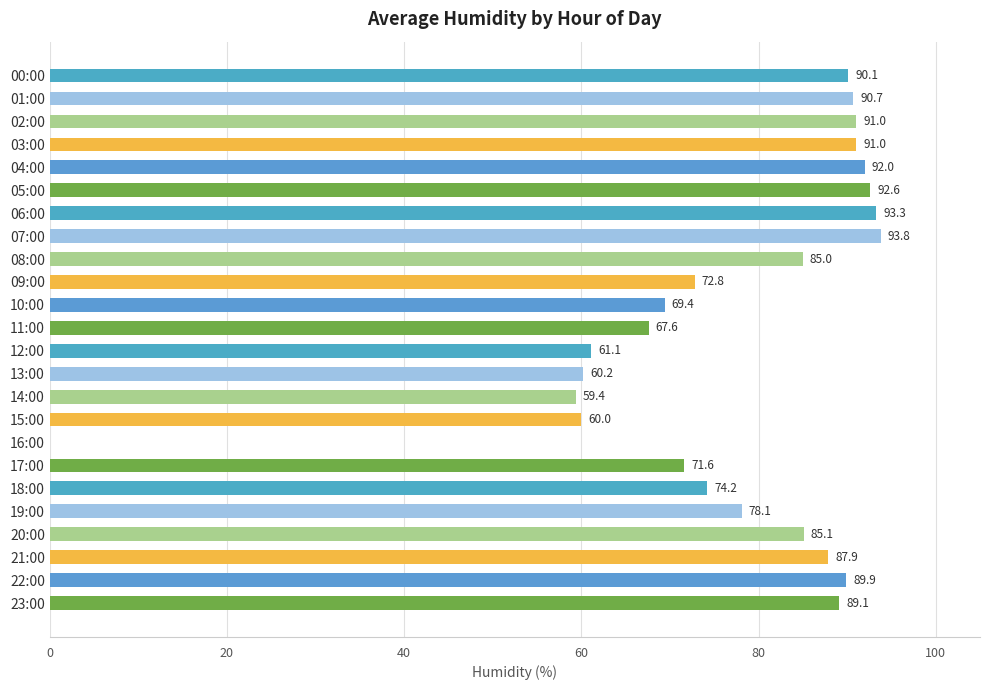

The value at 11:00 is 67.6. True or false?

True